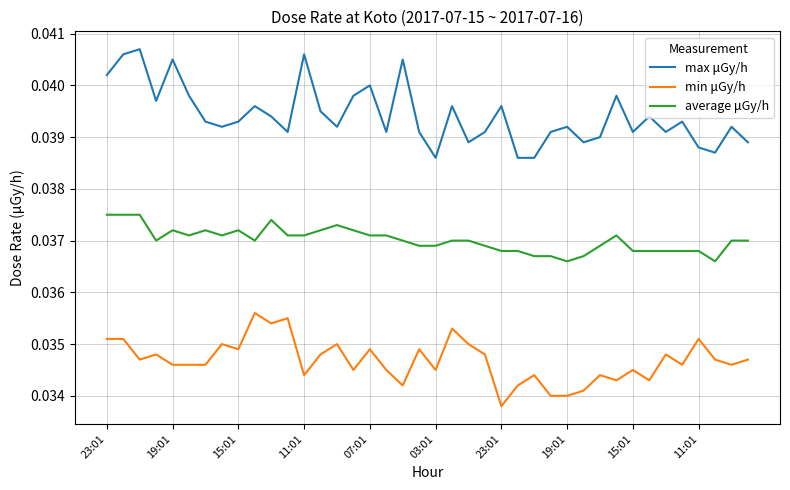

True or false: max μGy/h and average μGy/h cross at least once.

False